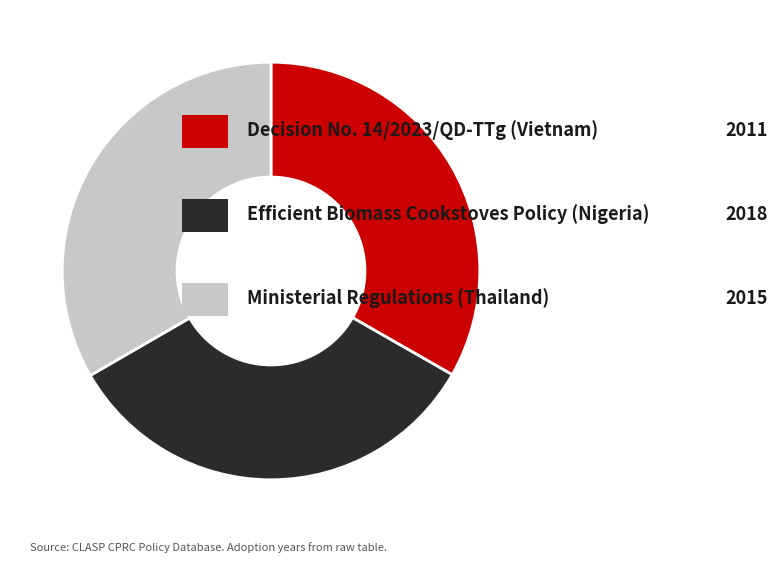

Does any single category account for the majority?

No